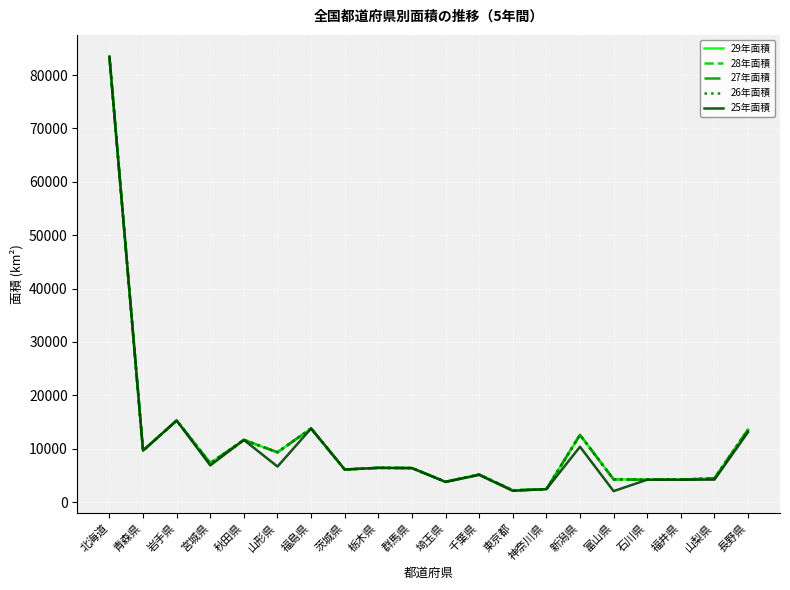

Which series has the widest spread of values?

25年面積